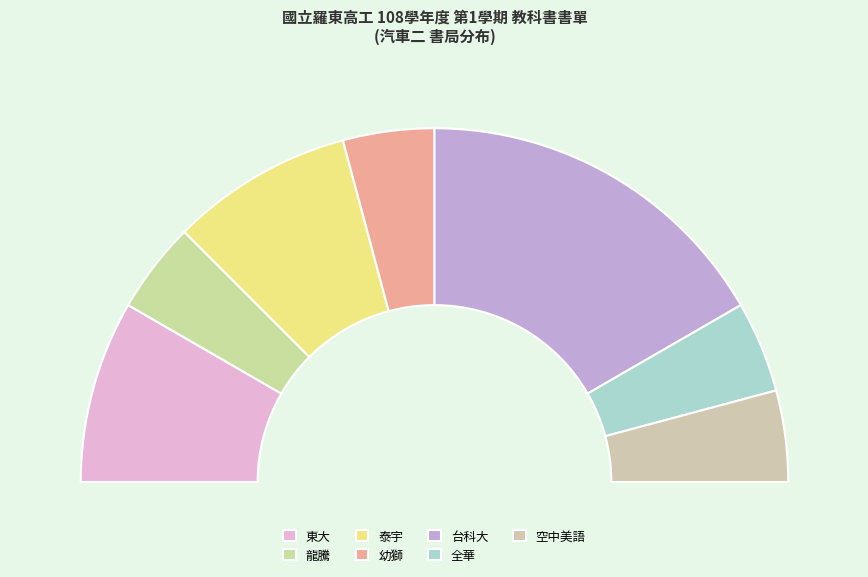

To the nearest percent, what is the combined percentage of 幼獅 and 泰宇?

25%